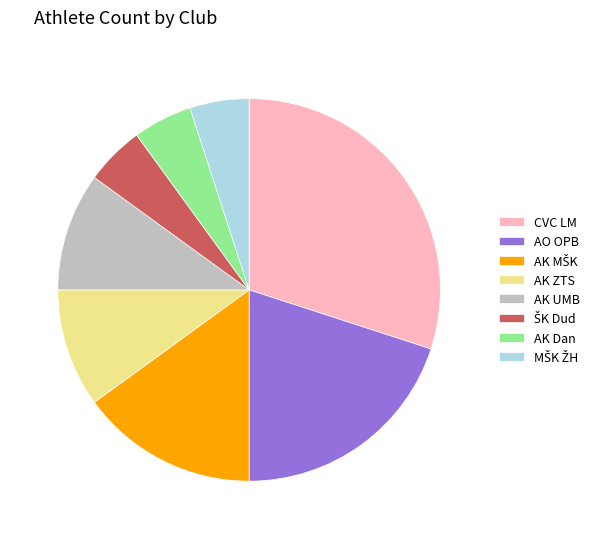

The AK UMB slice represents 18% of the pie. True or false?

False